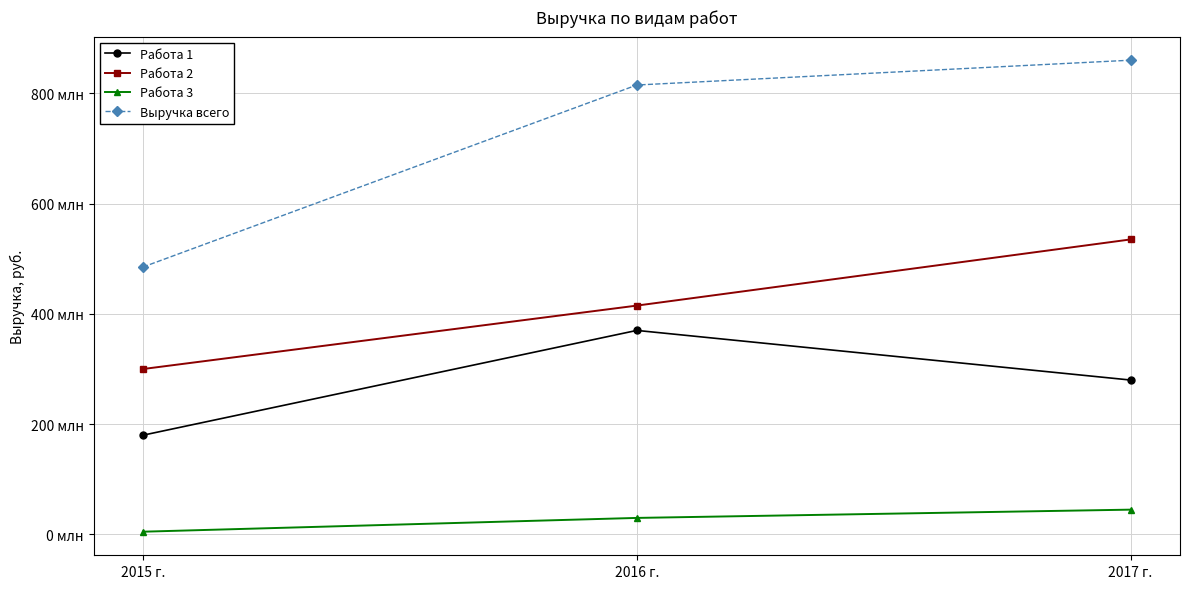

Rank the series by their average value, from lowest to highest.

Работа 3, Работа 1, Работа 2, Выручка всего